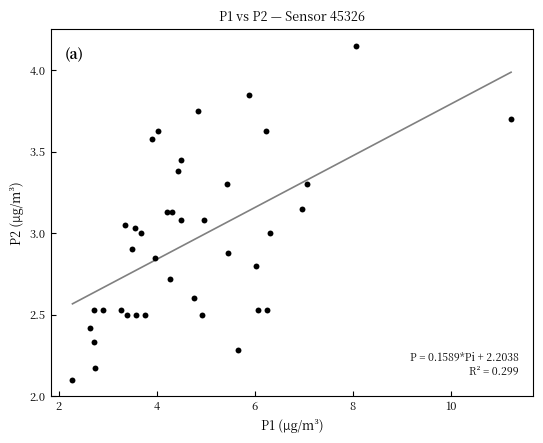

What is the range of X values (max minus min)?

9.0